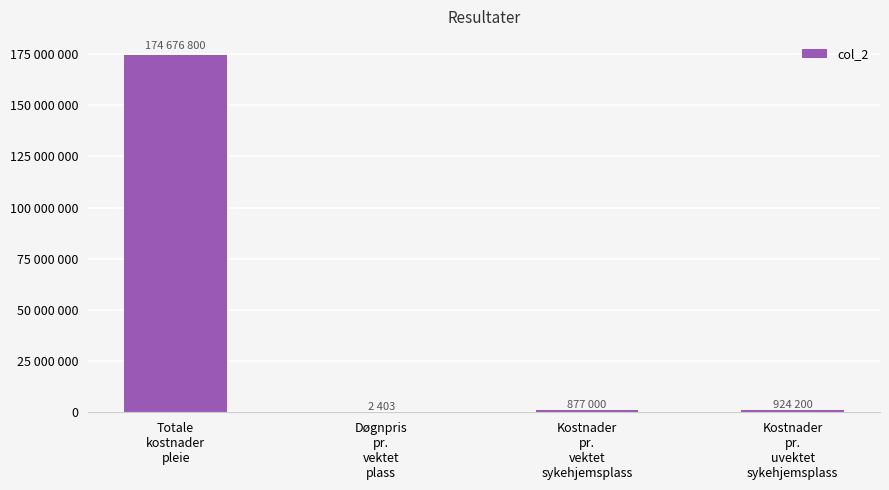

What is the difference between the second highest and minimum values?

921797.3